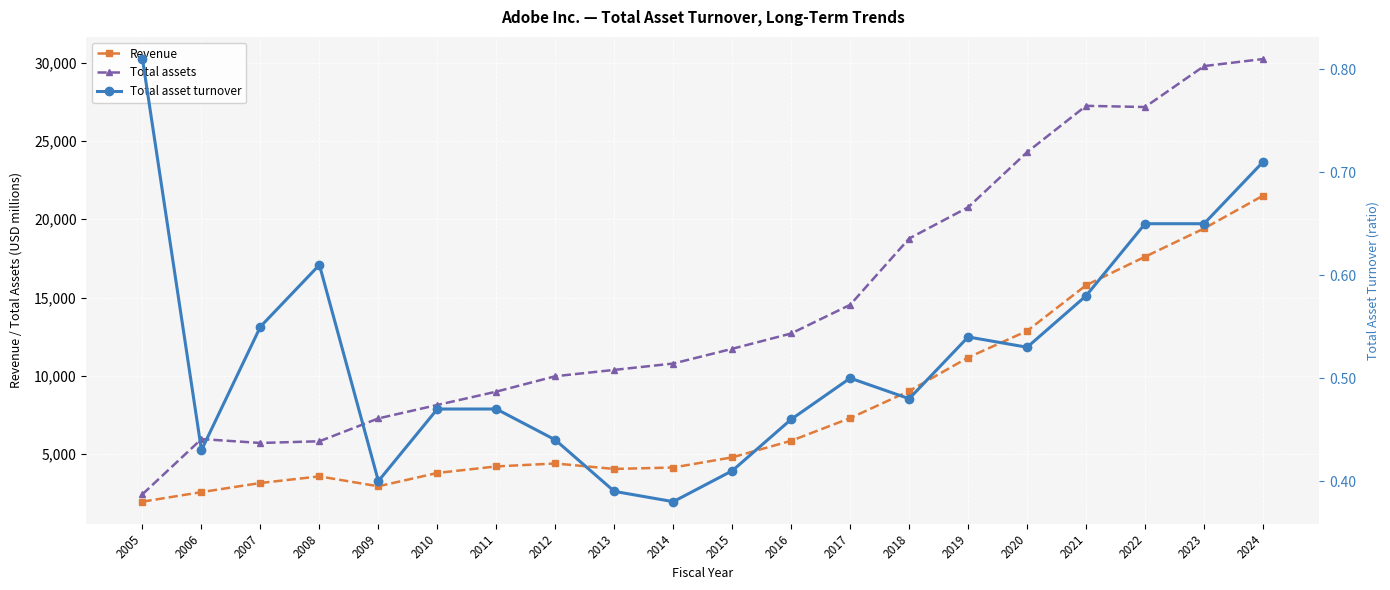

List the series in order of their overall mean, lowest first.

Total asset turnover, Revenue, Total assets